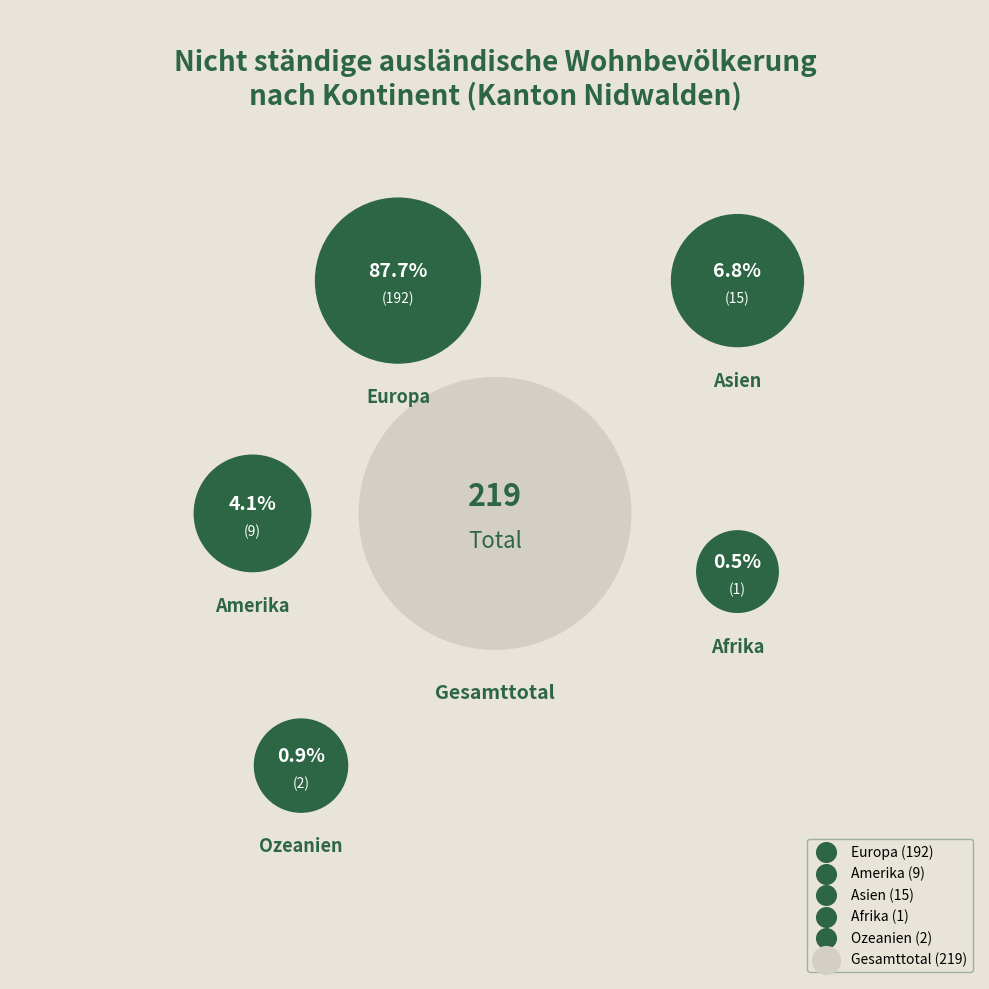

True or false: Asien accounts for 7% of the total.

True